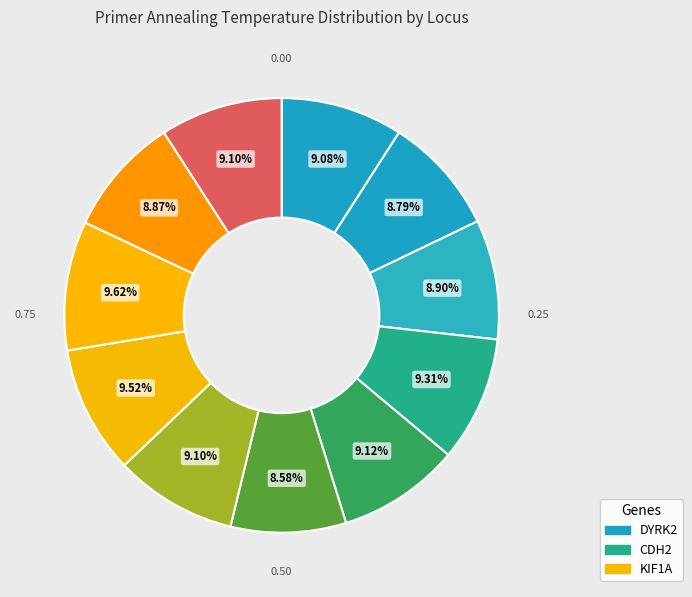

How many slices are in this pie chart?

11